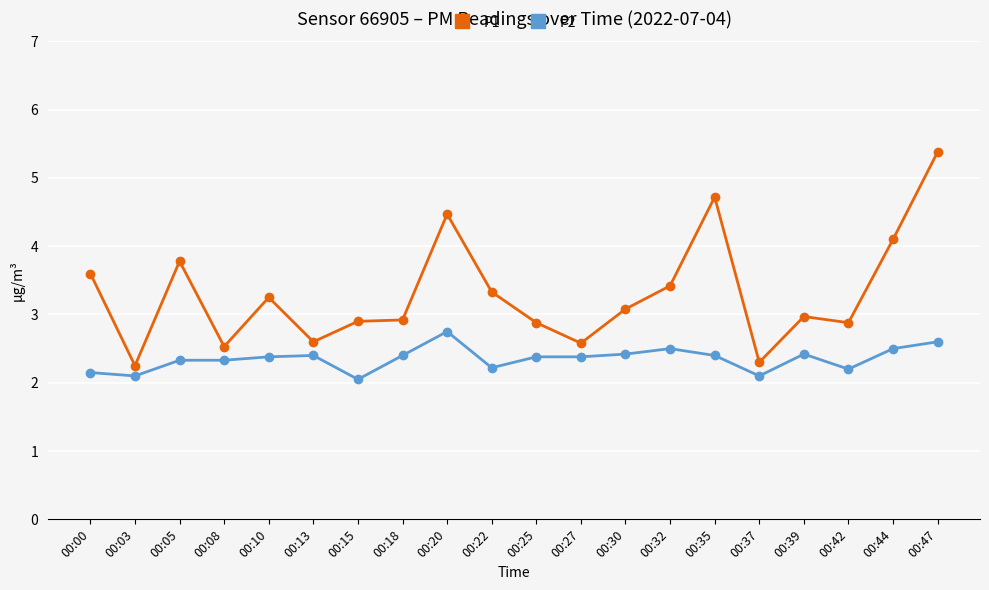

Count the number of categories in the chart.

20